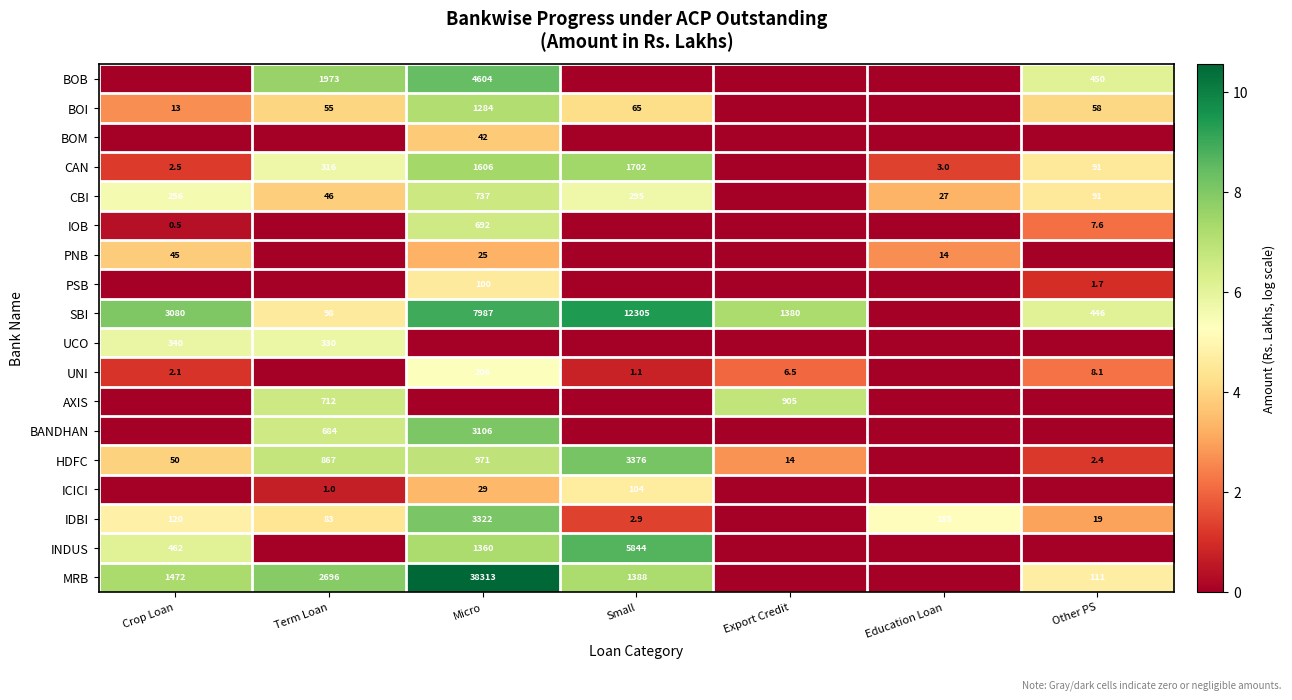

Is the value of UNI at Micro greater than the value of SBI at Other PS?

No